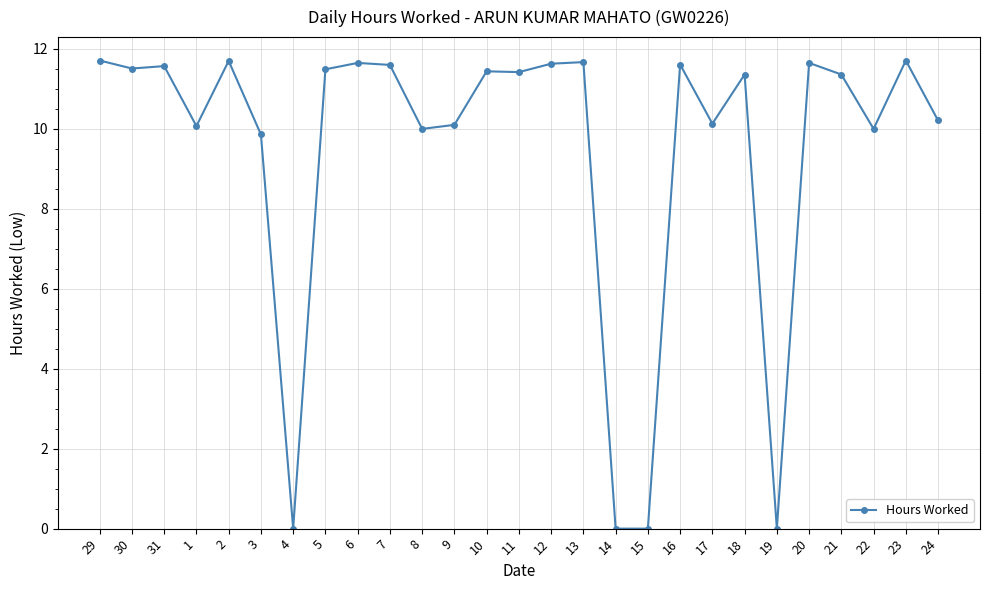

The value at 20 is 11.7. True or false?

True